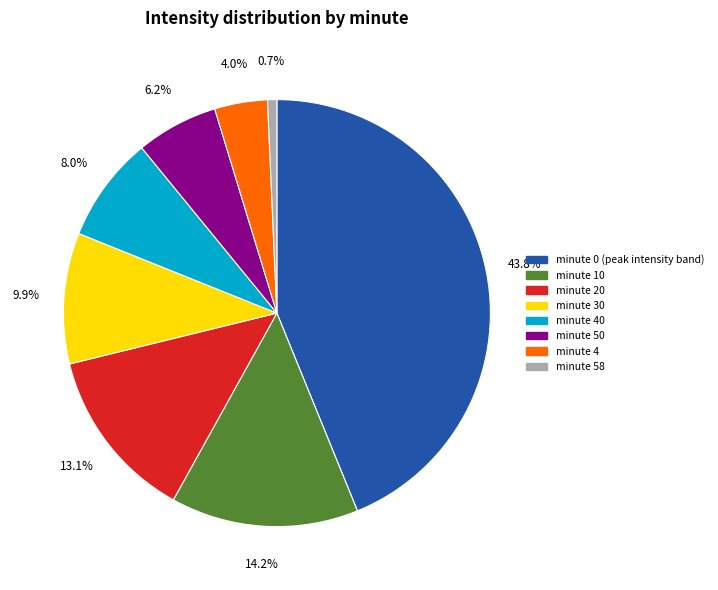

Does any single category account for the majority?

No